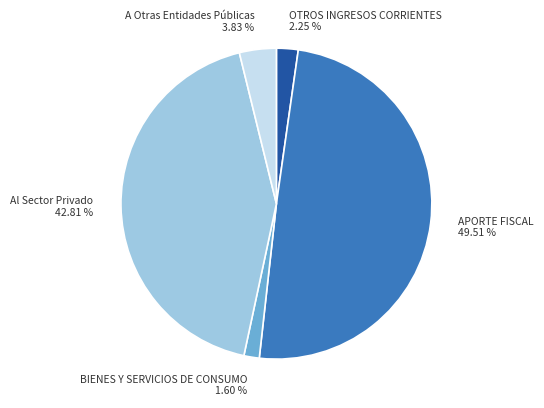

What is the total percentage of Al Sector Privado and OTROS INGRESOS CORRIENTES?

45.1%